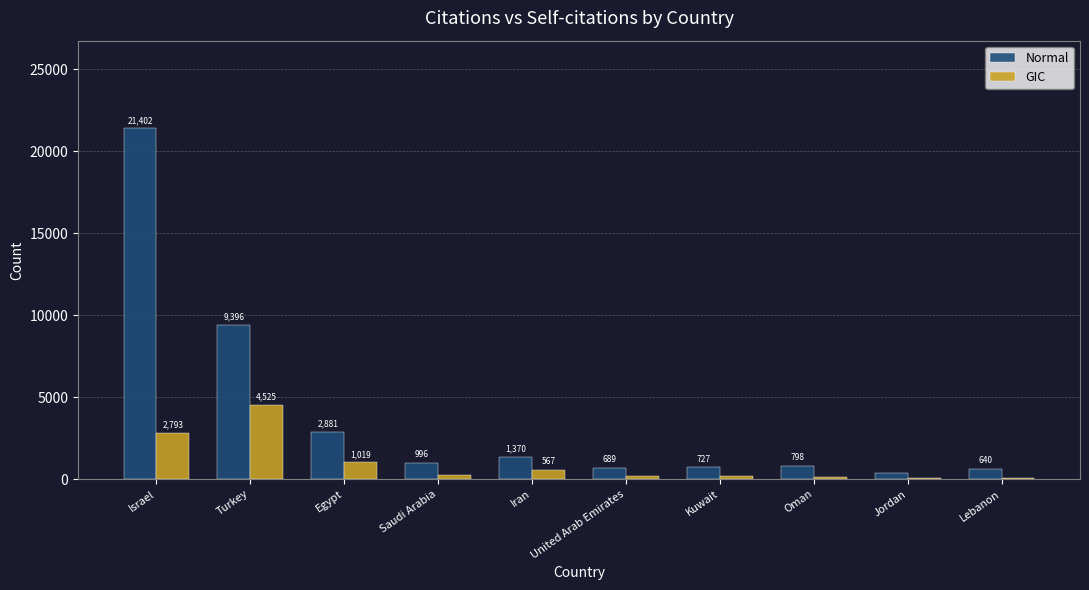

Which series changed the most between Egypt and United Arab Emirates?

Normal